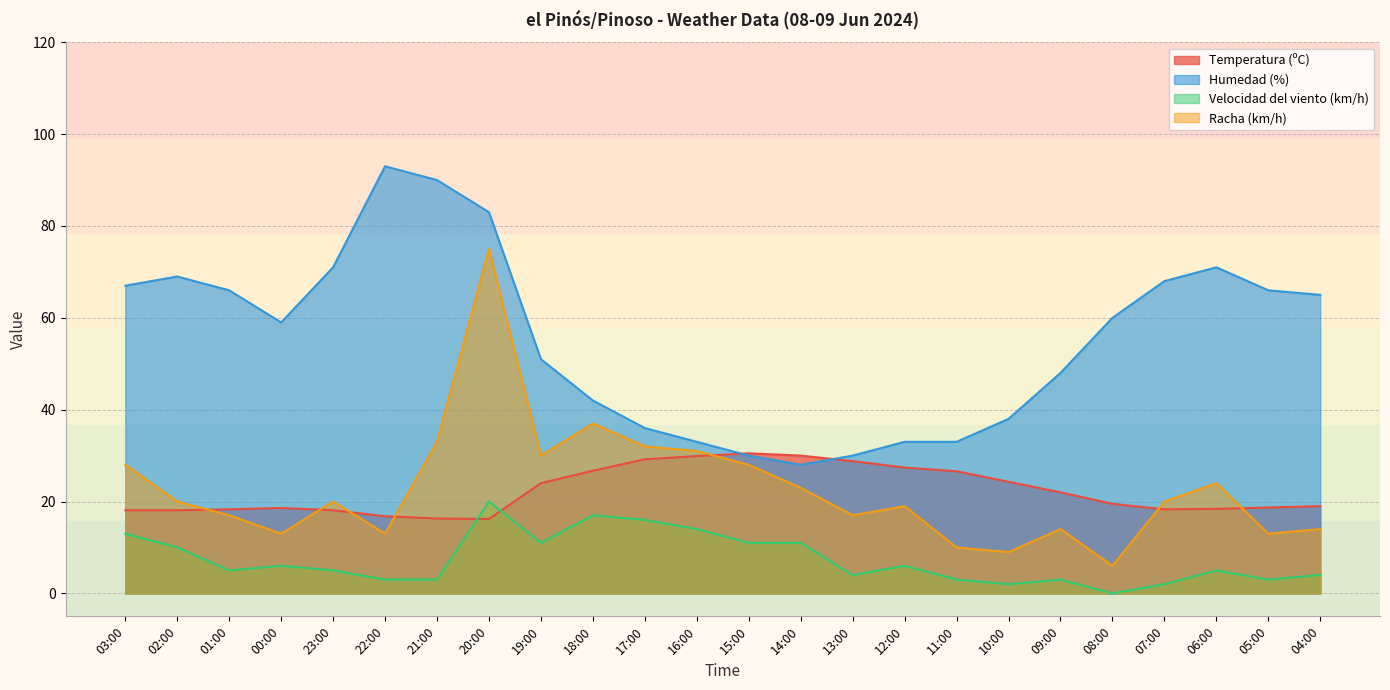

True or false: Velocidad del viento (km/h) has more than 2 interior local peaks.

True